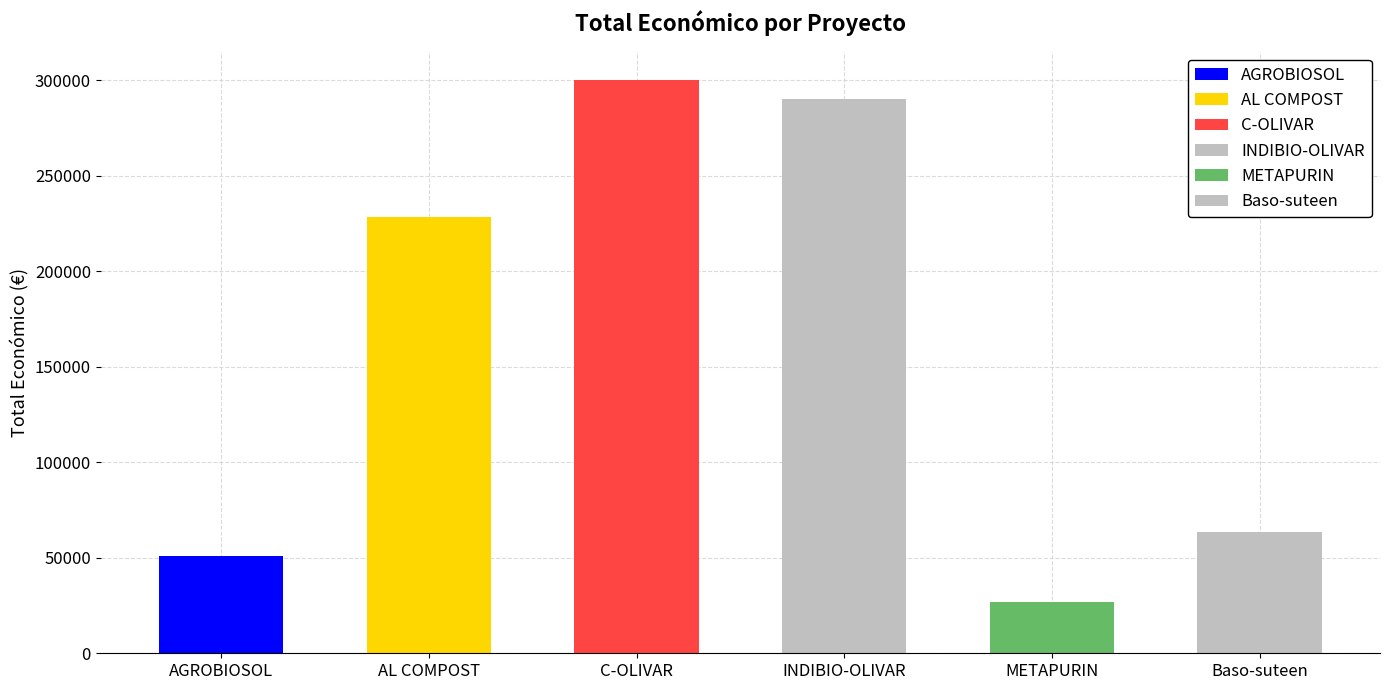

What position from the right is Baso-suteen?

1